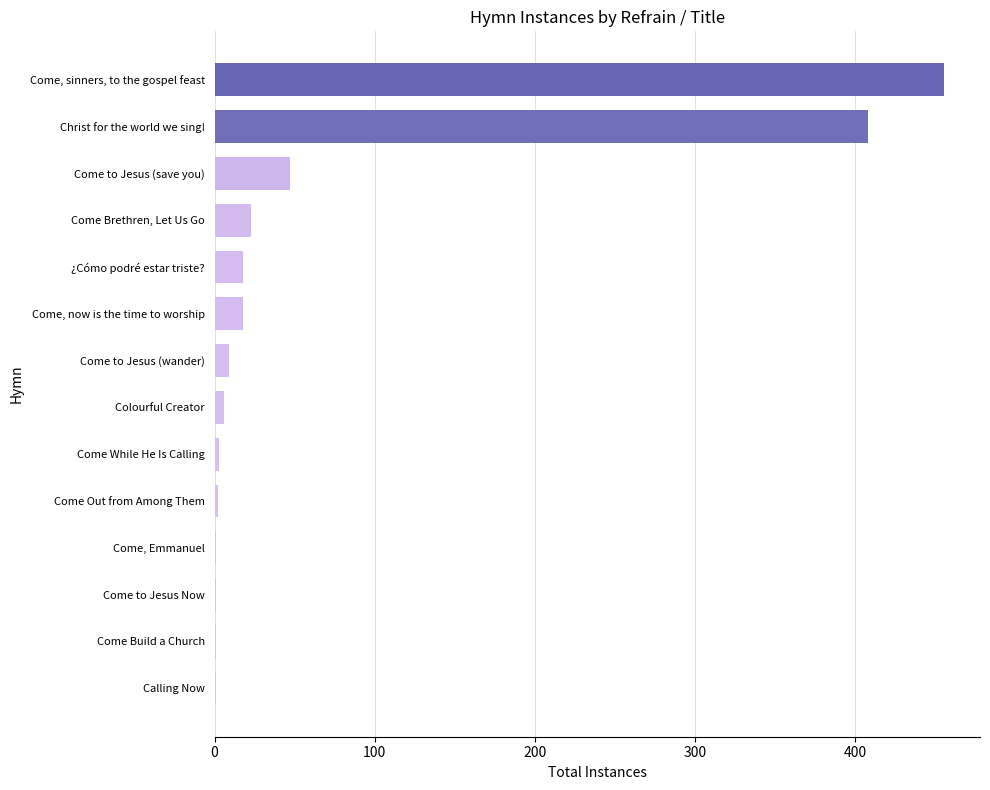

What is the greatest value displayed?

455